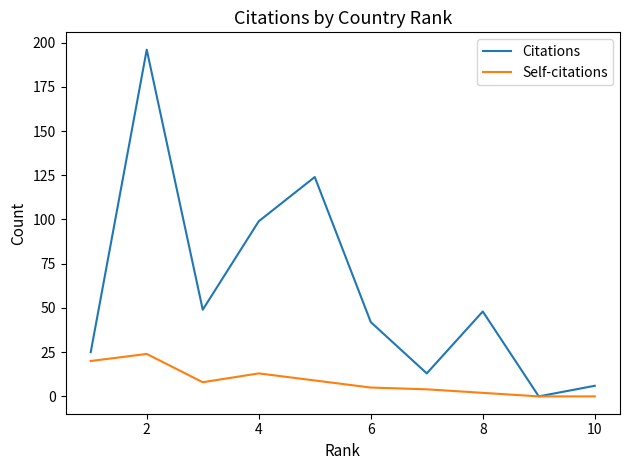

What is the difference between the maximum and minimum values in the Self-citations series?

24